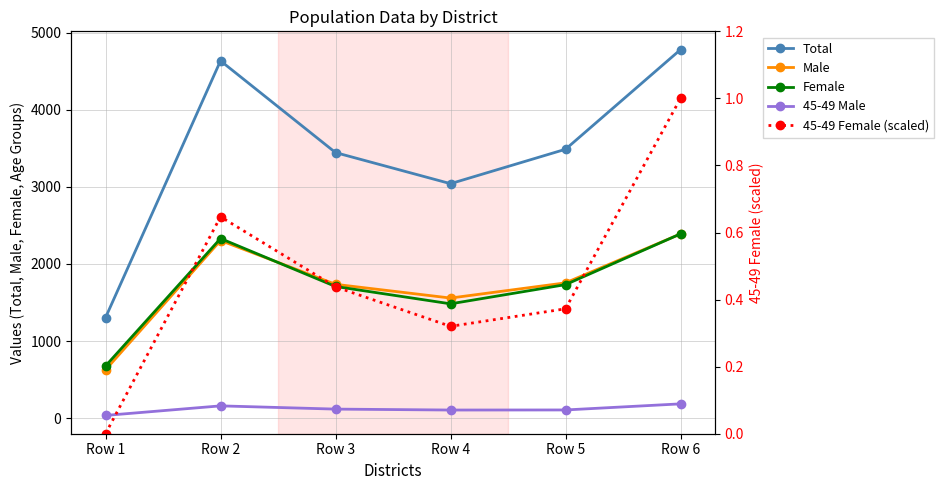

Which series has the largest range (max minus min)?

Total